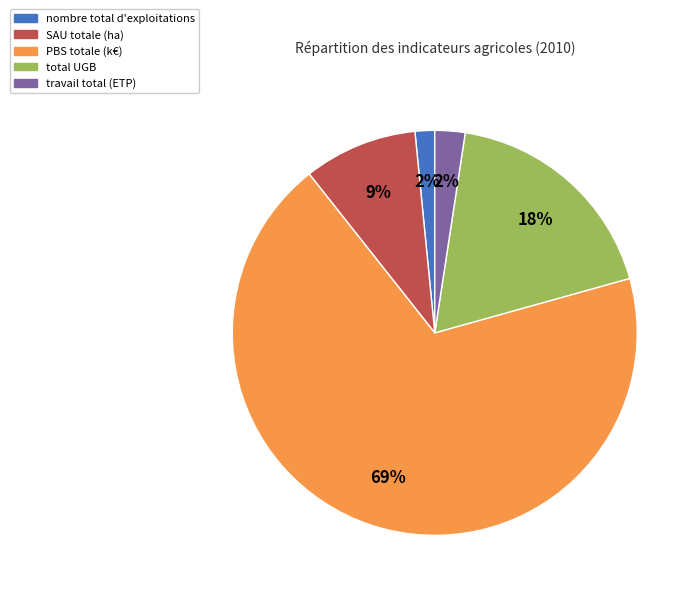

Which slice is the largest?

PBS totale (k€)